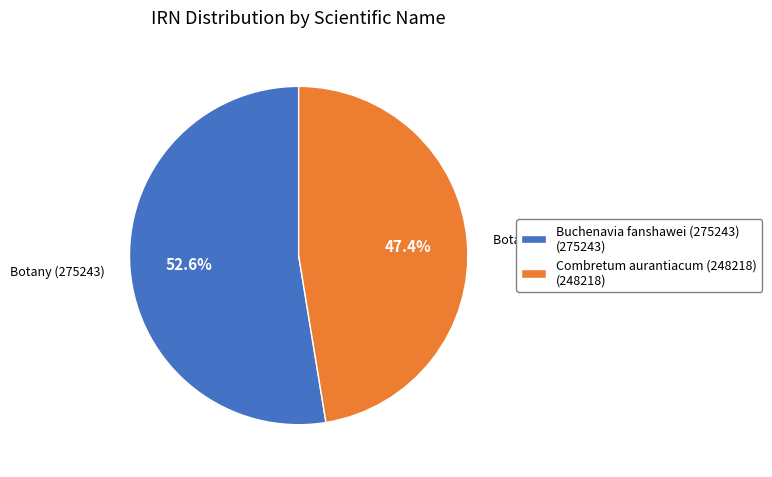

What is the majority slice?

Buchenavia fanshawei (275243) (275243)